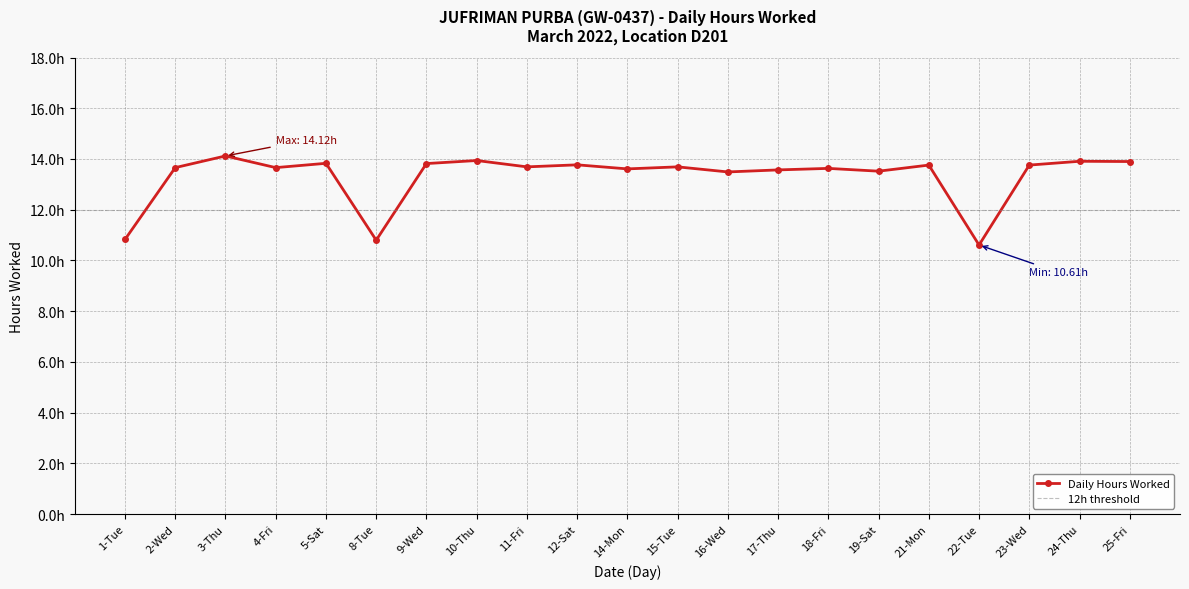

Which category has the lowest value across all series?

22-Tue